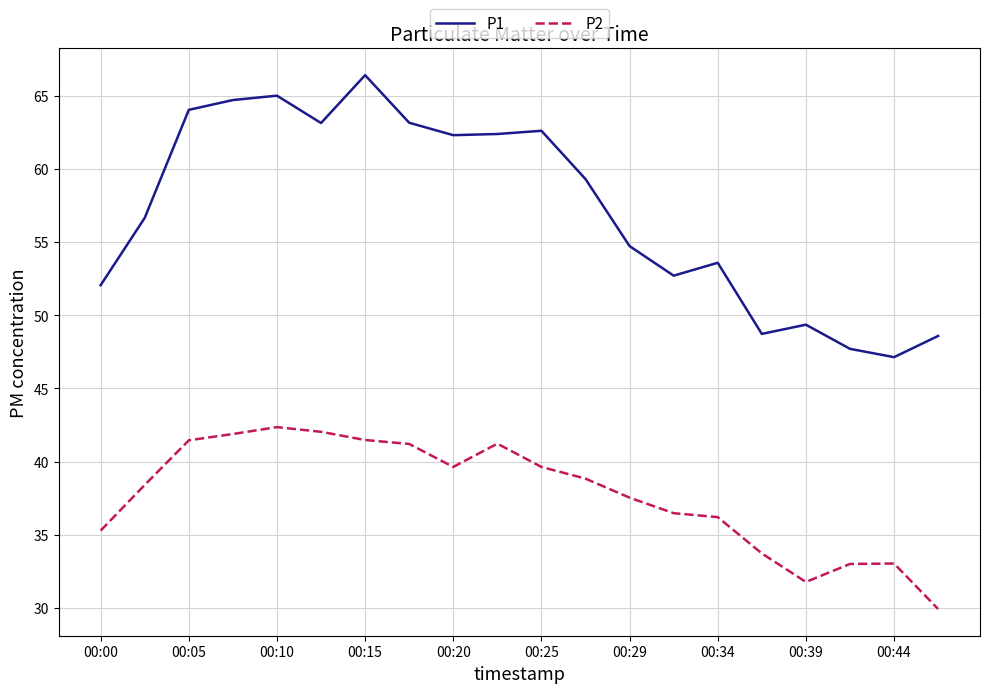

True or false: P2 and P1 cross at least once.

False